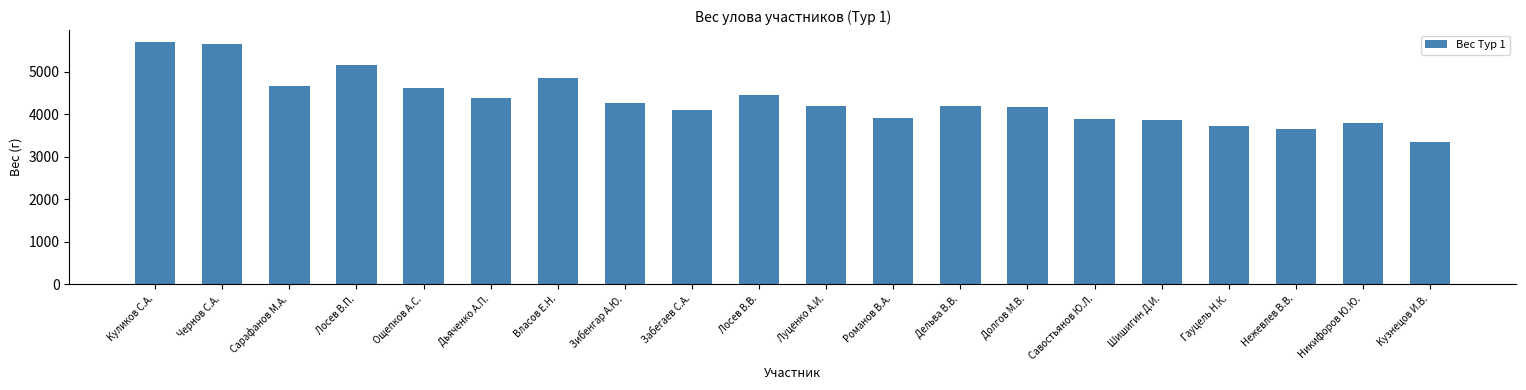

The chart shows a value of 2610 at Никифоров Ю.Ю.. True or false?

False